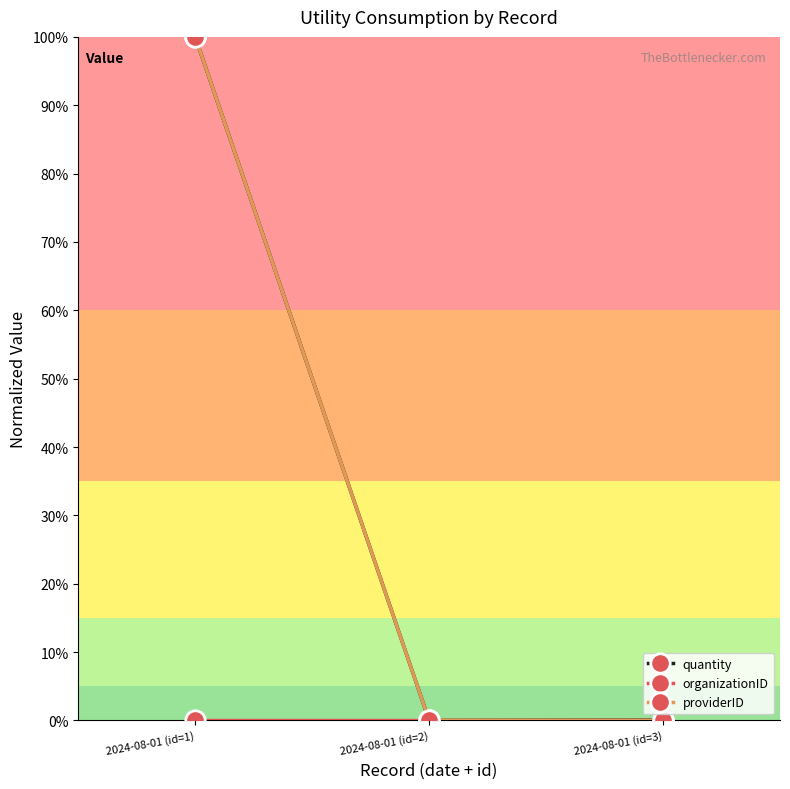

At which category does the chart reach its minimum across all series?

2024-08-01 (id=2)